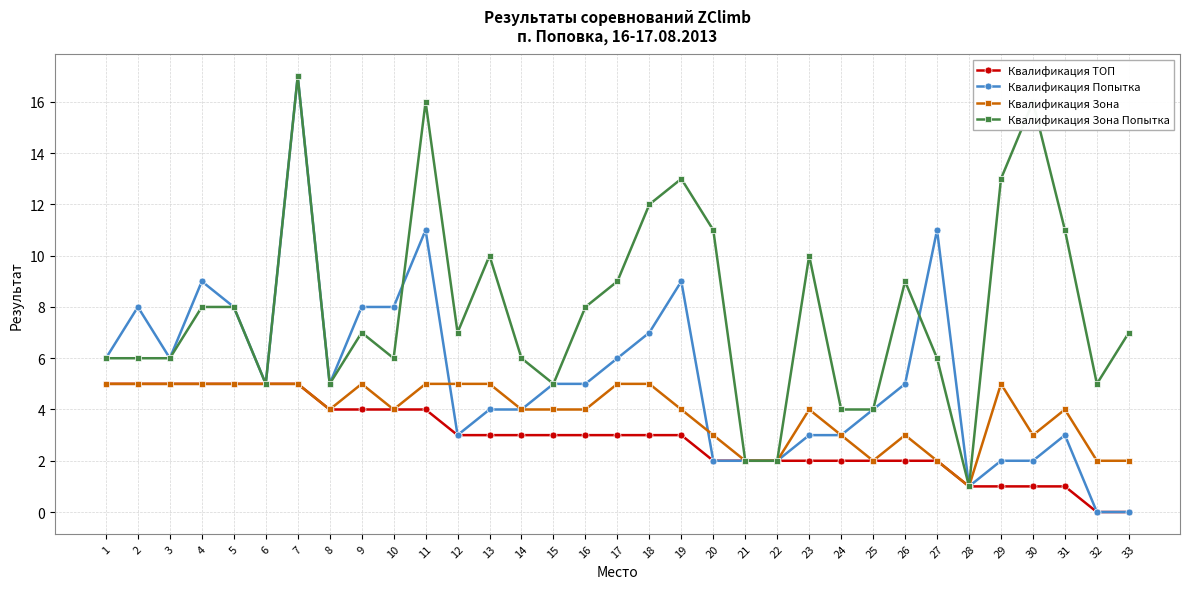

Rank the series by their average value, from highest to lowest.

Квалификация Зона Попытка, Квалификация Попытка, Квалификация Зона, Квалификация ТОП